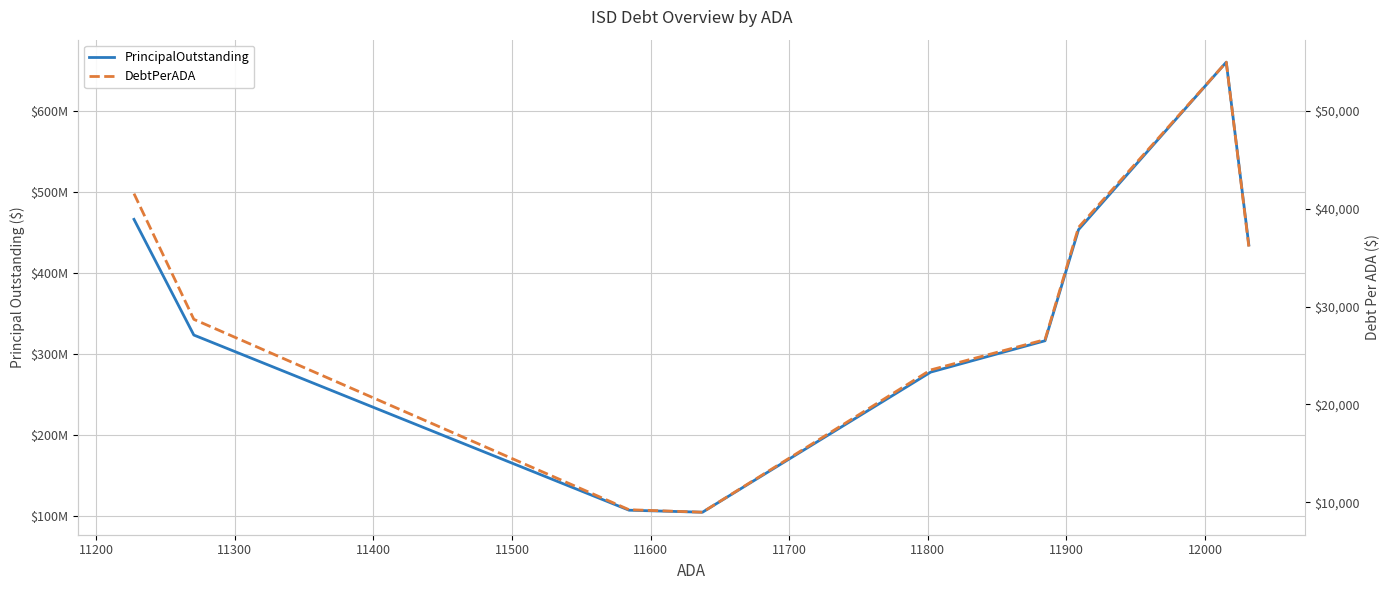

At how many categories does at least one series exceed 233967032?

7